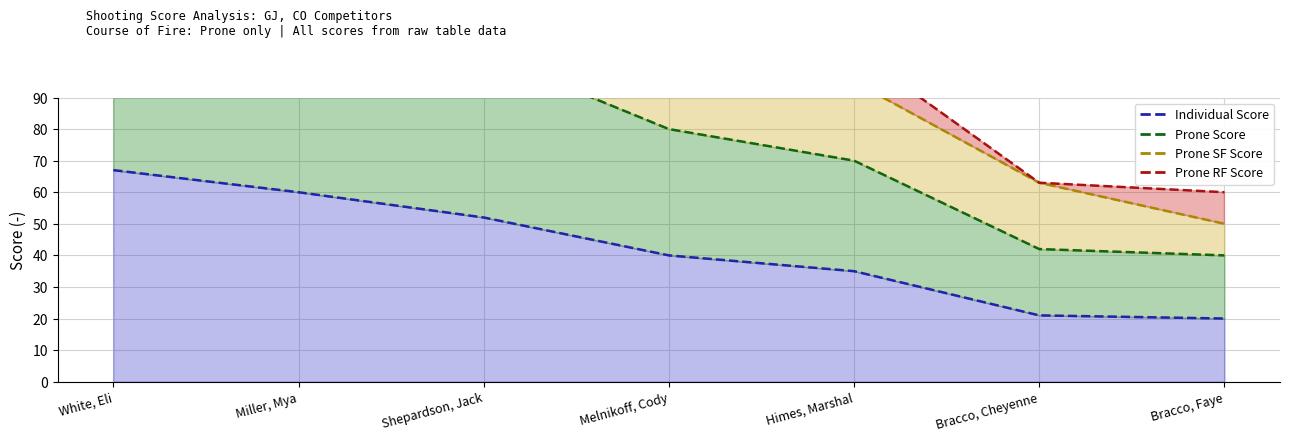

What is the sum of all Individual Score values?

295